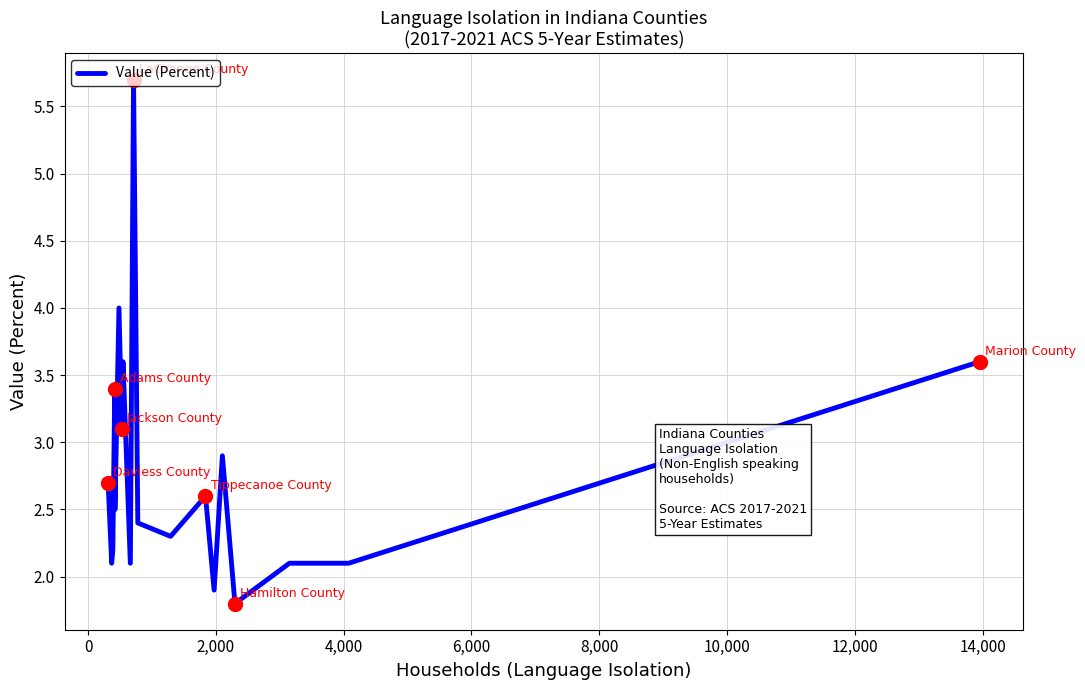

What is the difference between the second highest and second lowest values?

2.1